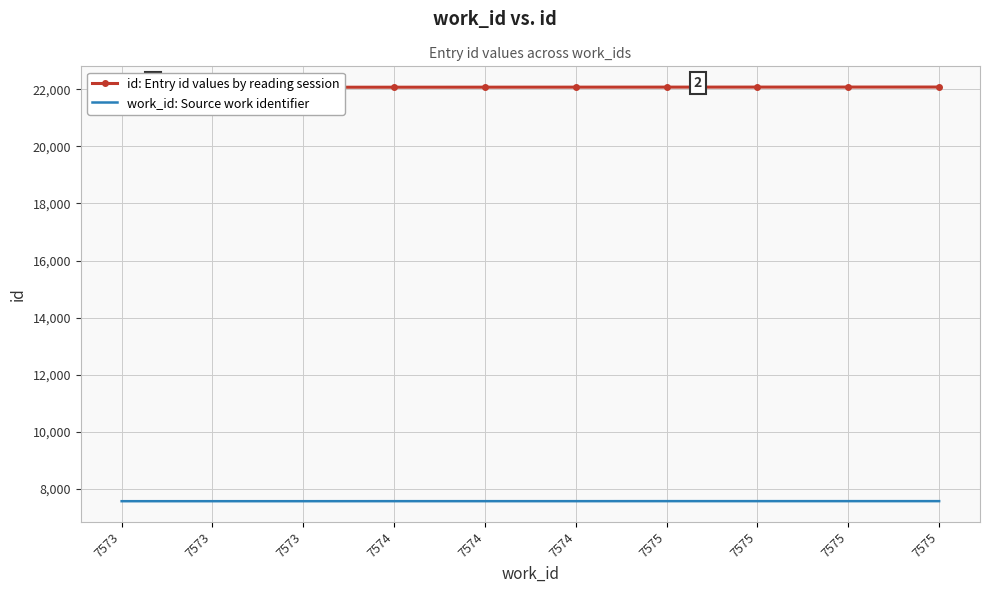

At which category does the chart reach its peak across all series?

7575